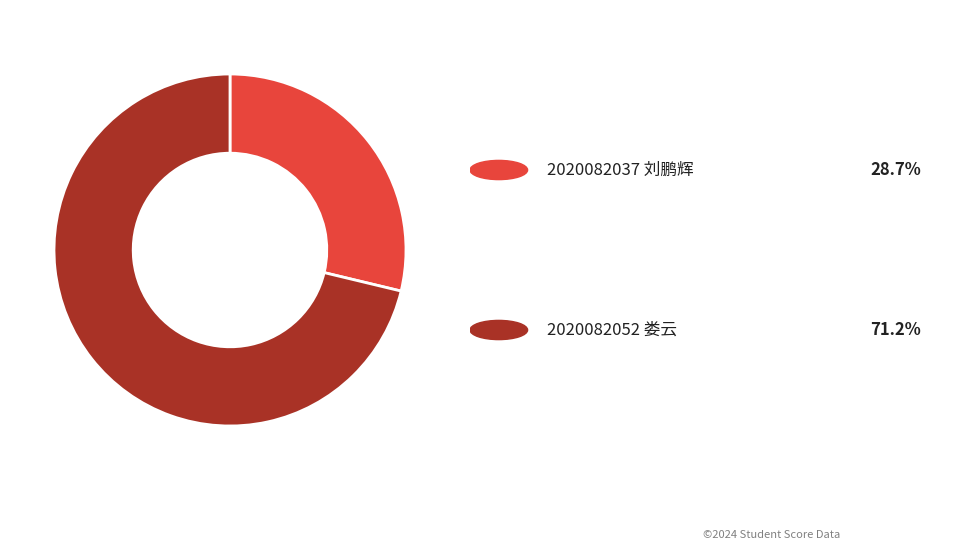

How many segments does this pie chart have?

2